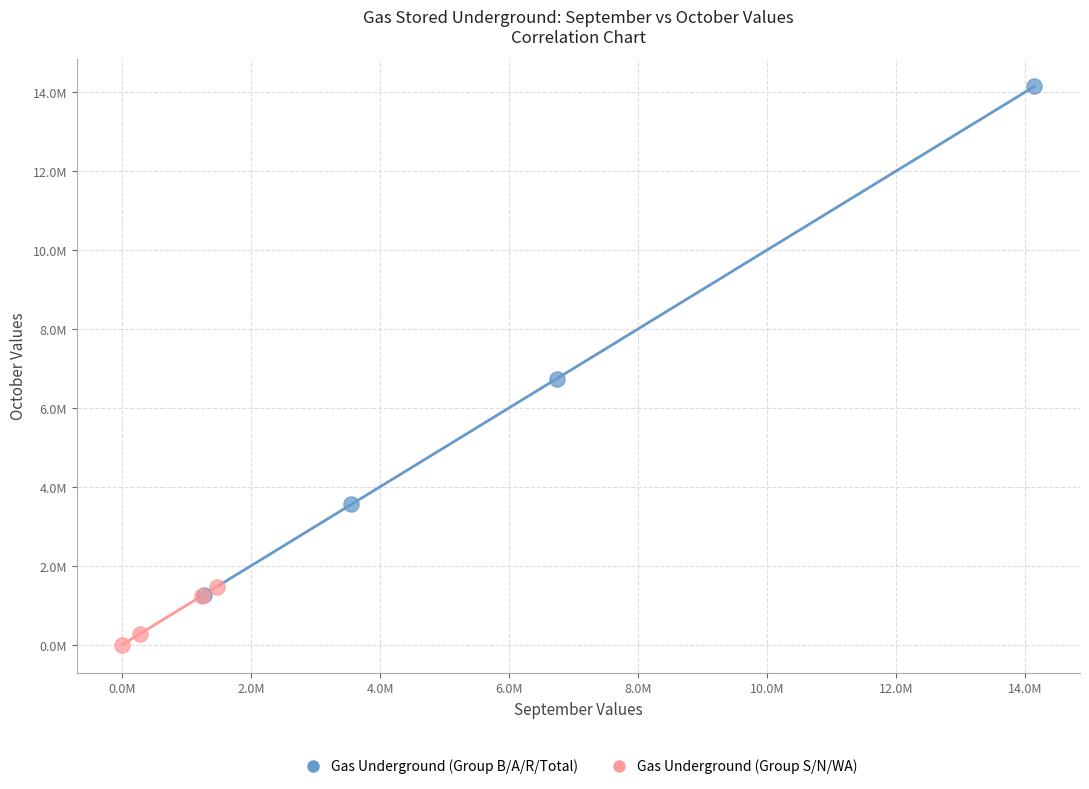

Which series contains the highest Y value?

Gas Underground (Group B/A/R/Total)